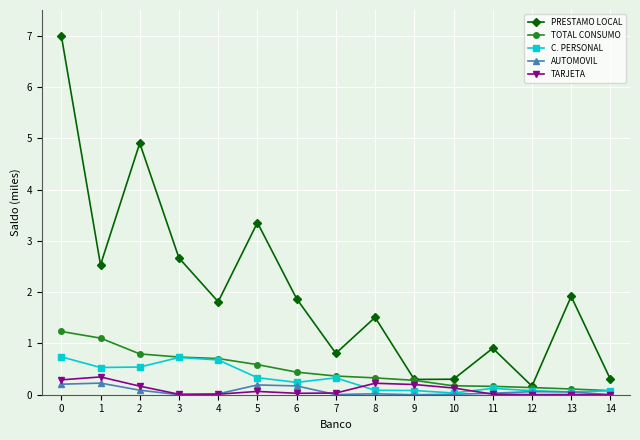

Which series has the largest total across all categories?

PRESTAMO LOCAL